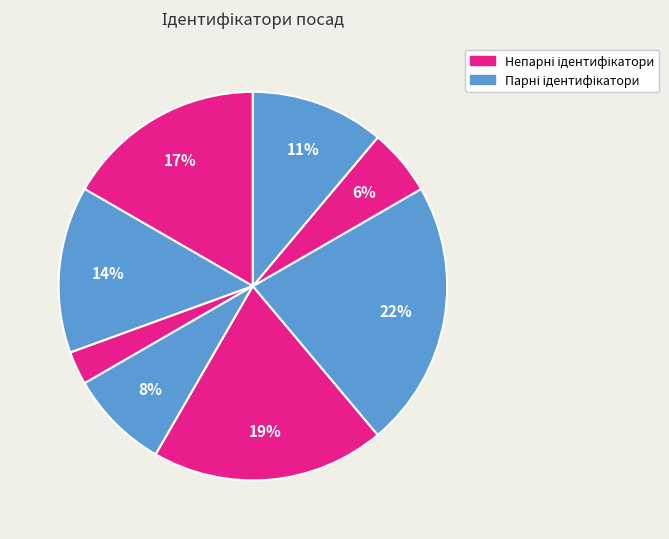

How many segments does this pie chart have?

8